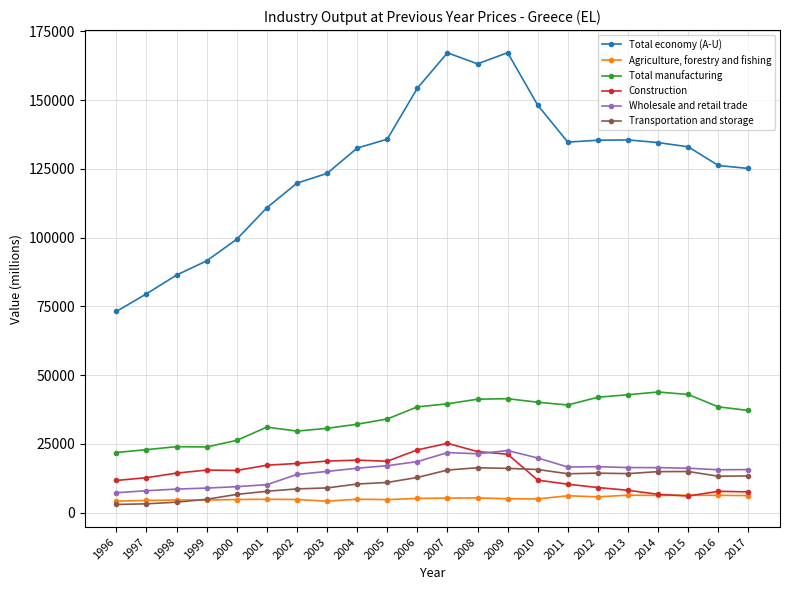

What value does the Total economy (A-U) series have at 2011?

134687.3